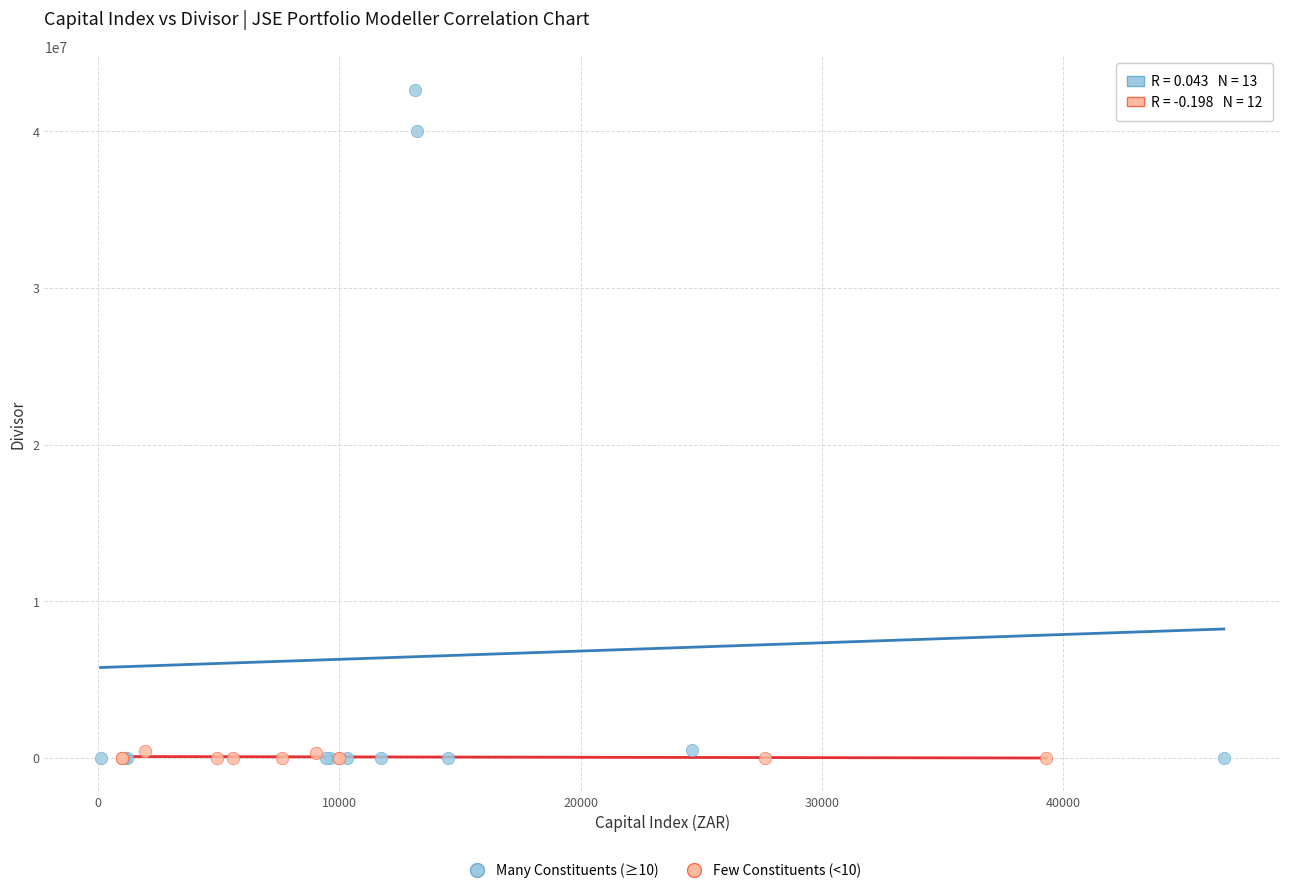

What are all the series names shown in the legend?

Many Constituents (≥10), Few Constituents (<10)